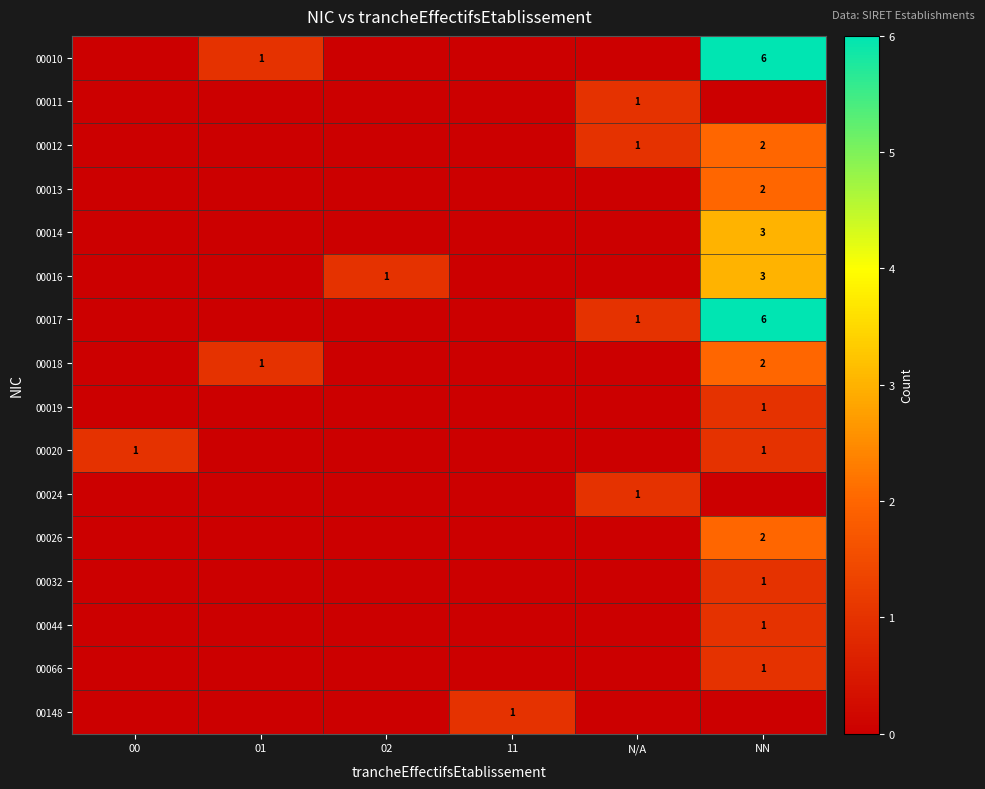

What is the spread (max minus min) of values at N/A?

1